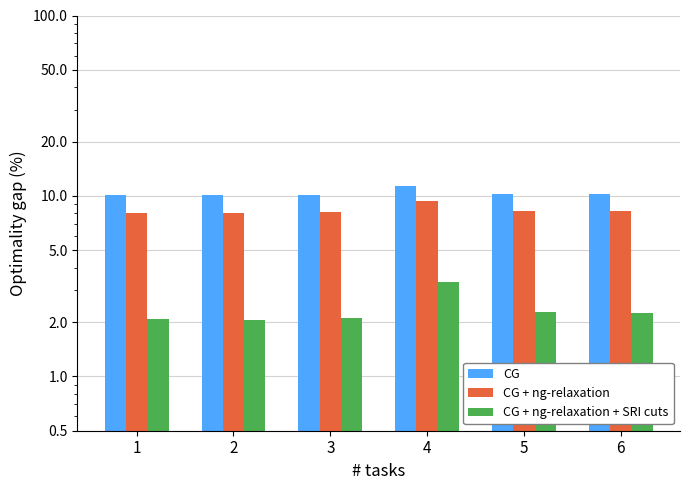

Are the bars grouped side by side (vs. stacked)?

Yes